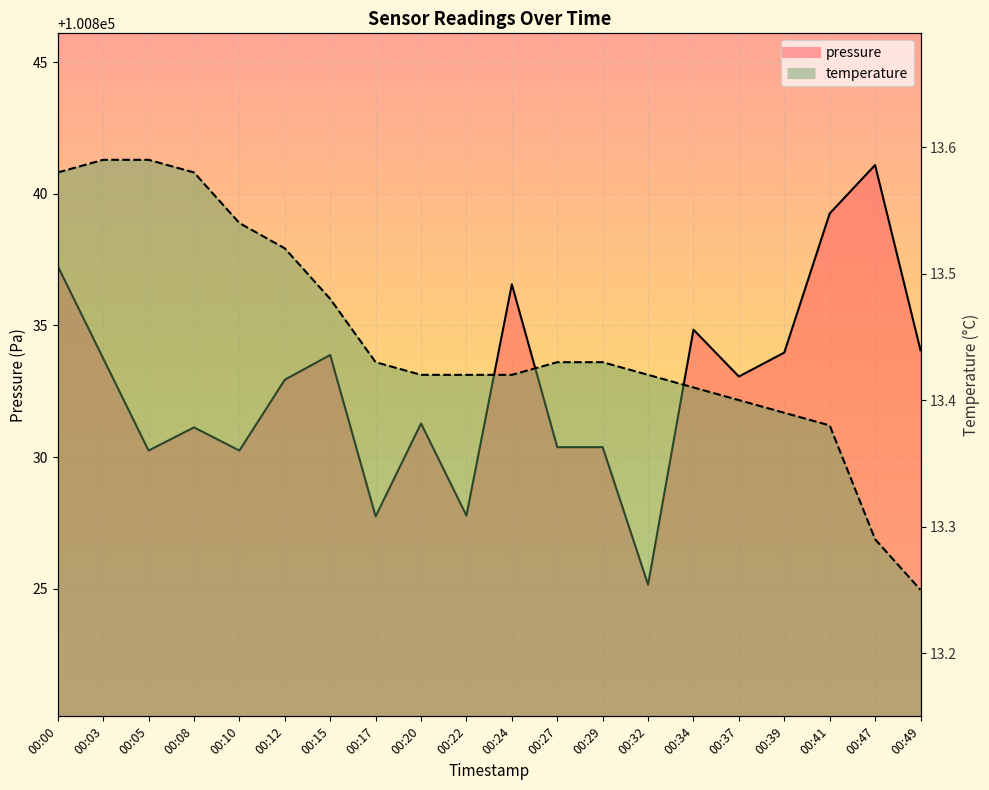

What is the sum of all pressure values?

2016655.0